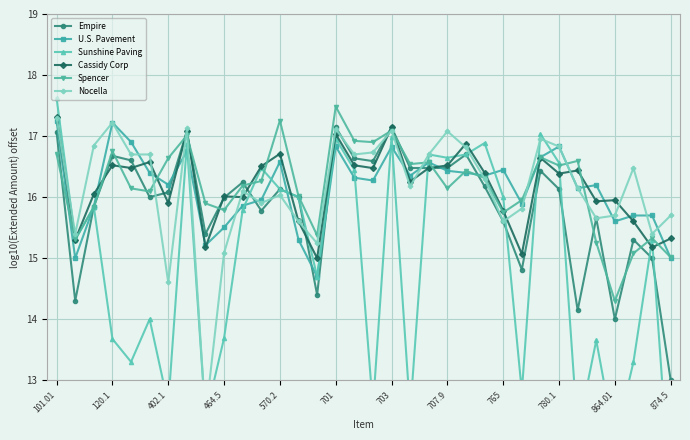

What is the spread (max minus min) of values at 26?

0.6